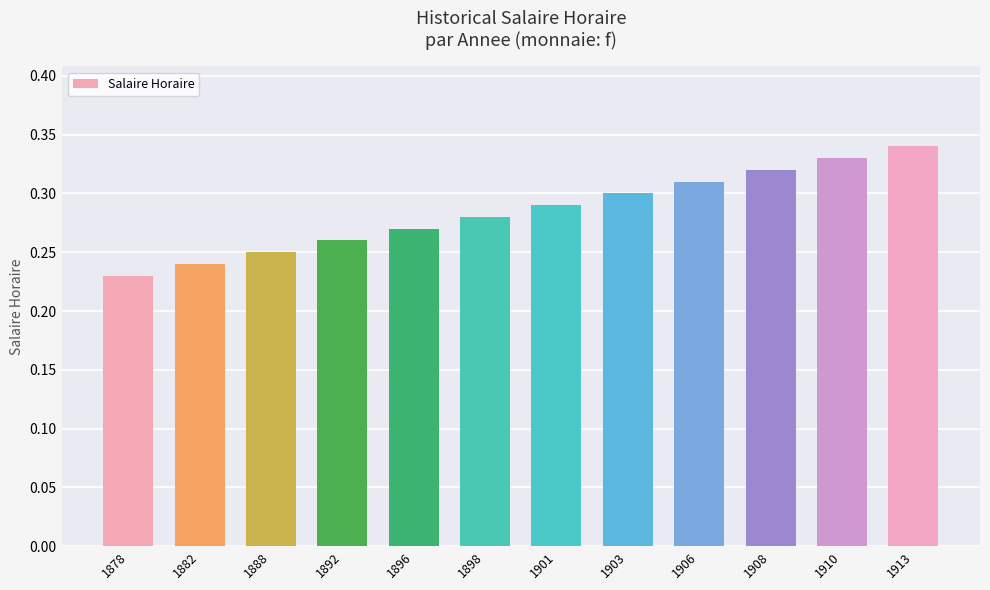

Between 1913 and 1892, which is larger?

1913